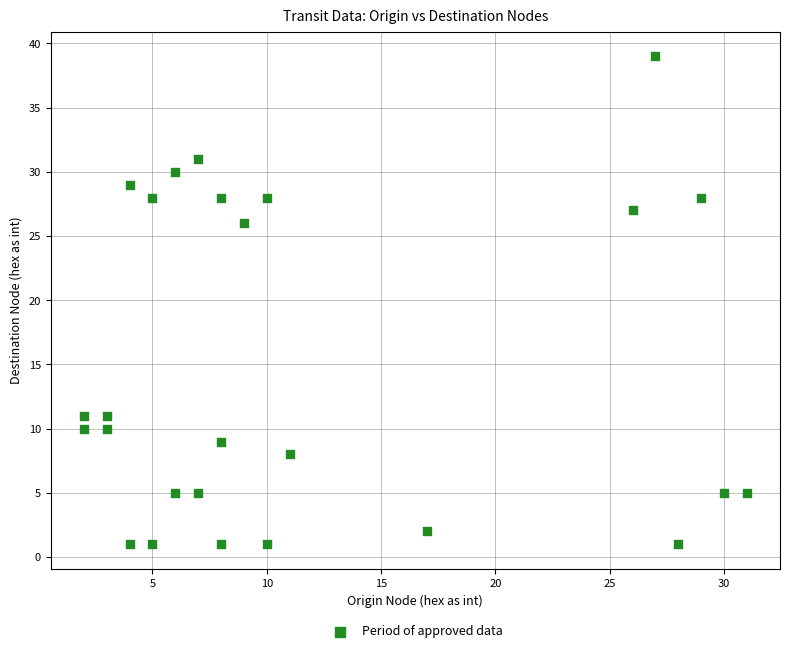

What is the range of X values (max minus min)?

29